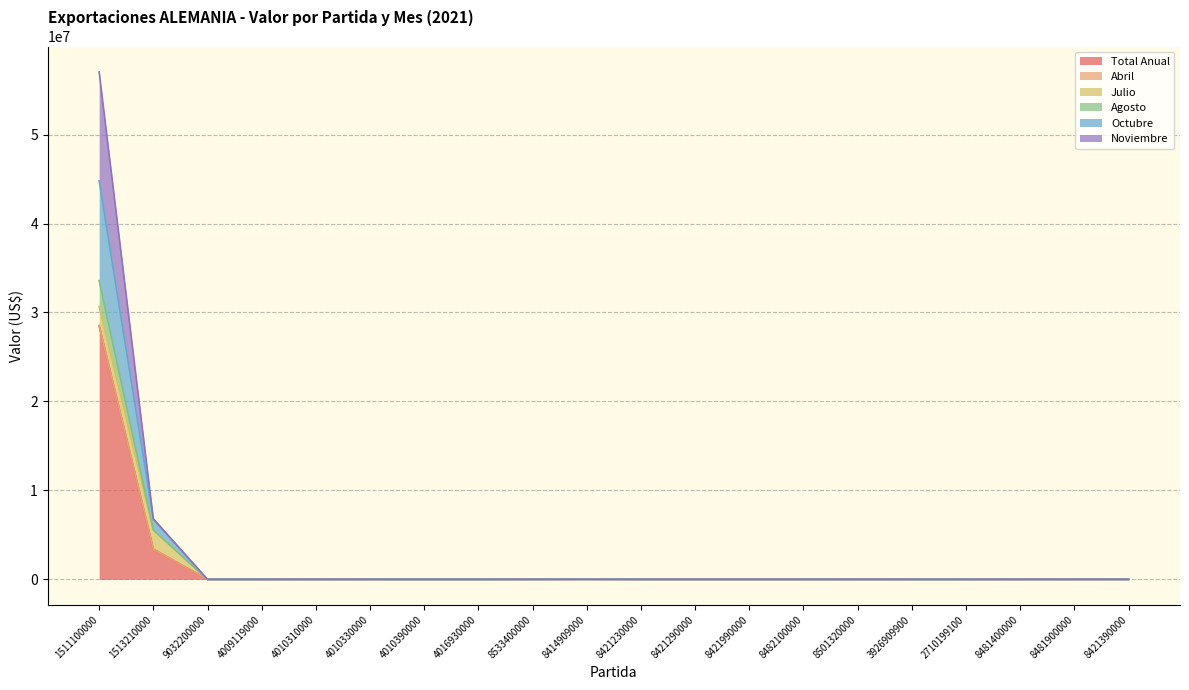

What is the value of the Total Anual point at the 2nd from the left?

3398018